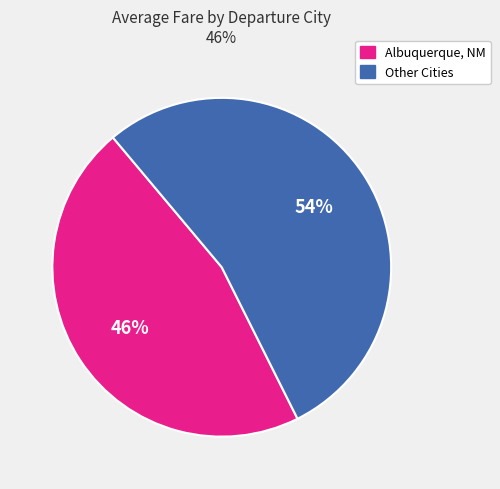

How many segments does this pie chart have?

2